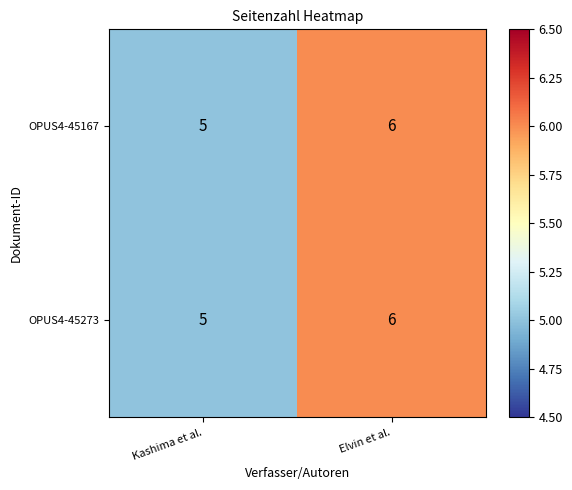

Is it true that OPUS4-45273 equals 7 at Kashima et al.?

False